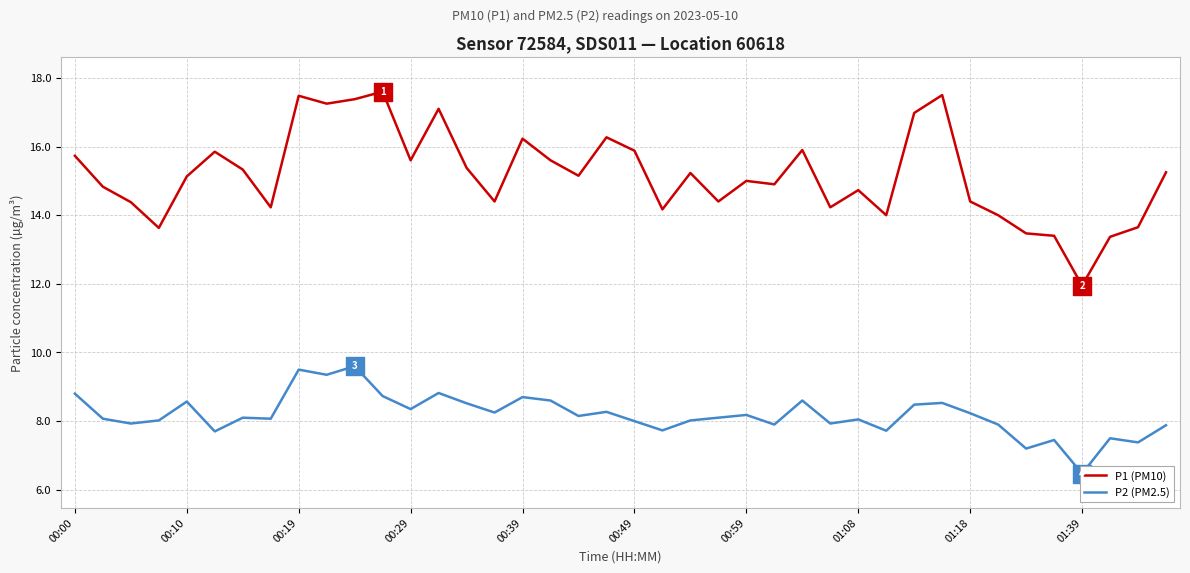

Which series has the largest total across all categories?

P1 (PM10)